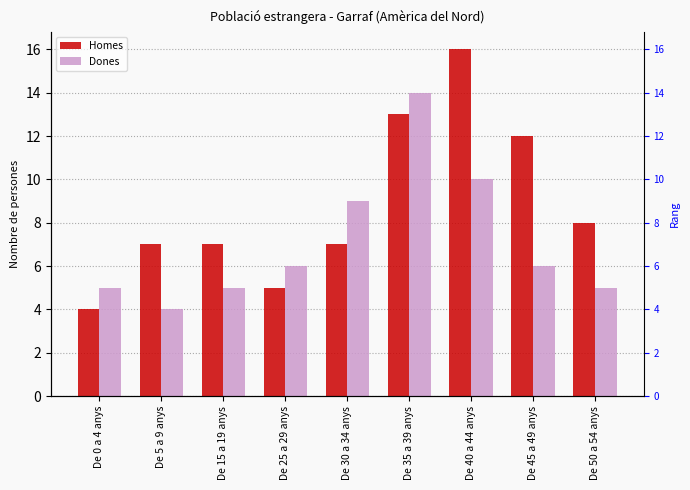

What is the label of the 5th bar from the right?

De 30 a 34 anys